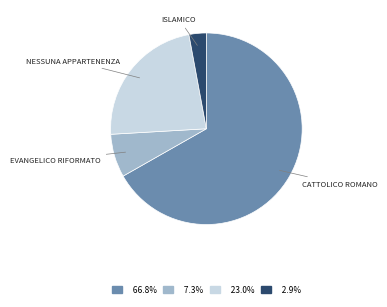

Is there any slice that represents more than half of the pie?

Yes